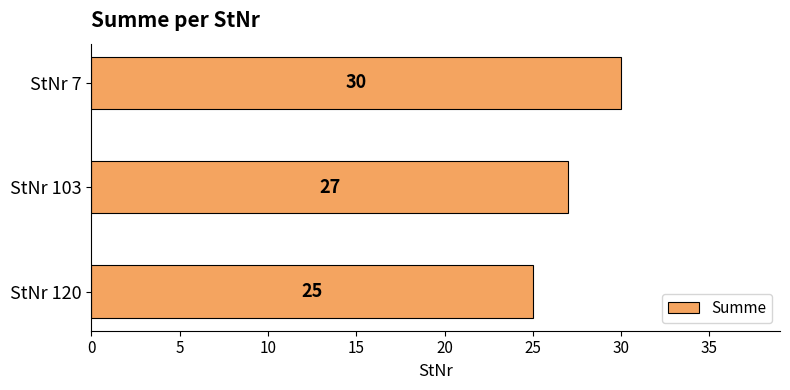

What is the ratio of the value at StNr 7 to the value at StNr 120?

1.2